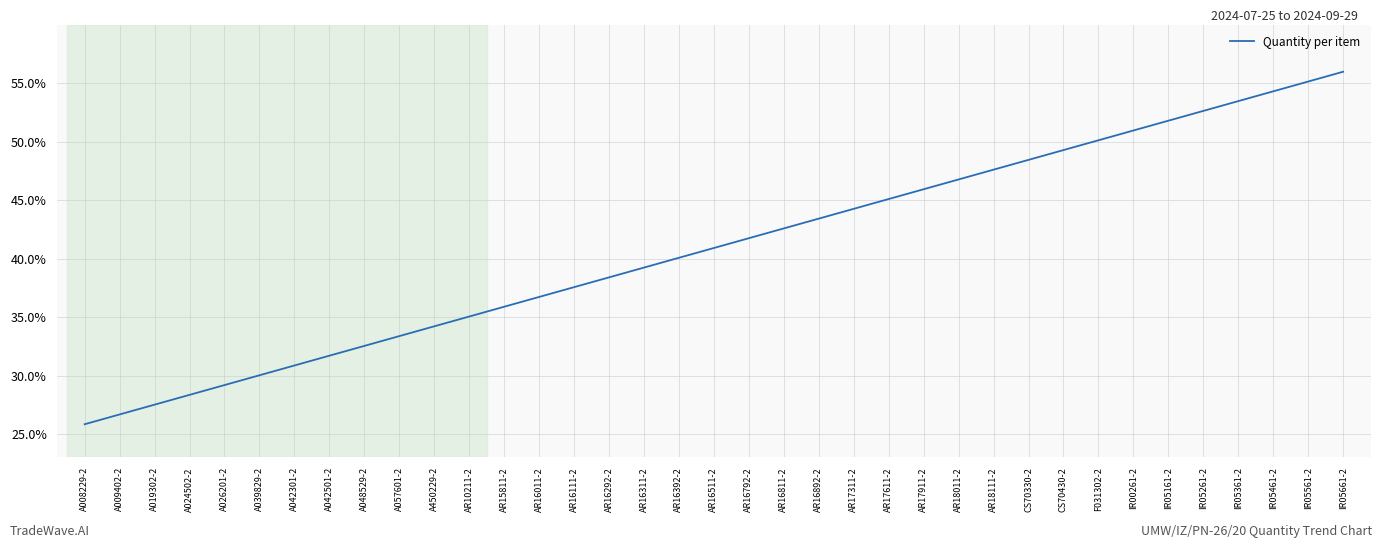

What is the value of the 19th point from the left?

0.4